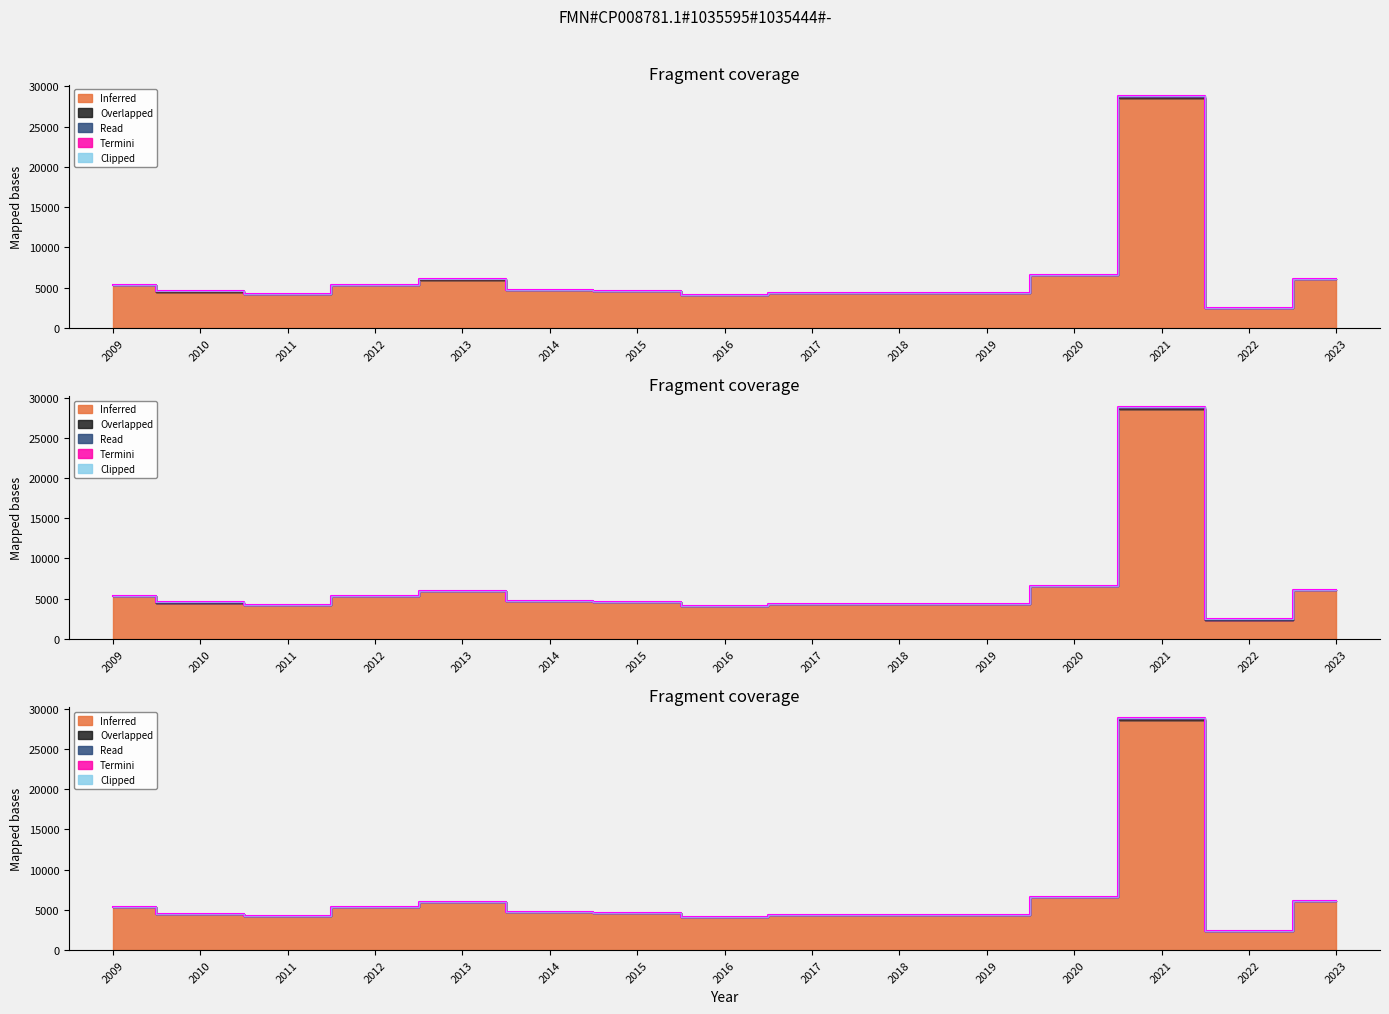

Reading left to right, what are all the values shown in this chart?

Inferred: 5300	4500	4200	5300	6000	4700	4600	4100	4350	4300	4300	6600	28600	2400	6100
Overlapped: 32	45	41	39	36	10	51	51	7	43	5	33	51	61	1
Read: 165	230	300	350	100	145	175	270	130	370	140	140	2000	170	170
Termini: 110	400	115	270	220	105	110	160	95	145	110	280	2000	115	110
Clipped: 15	16	12	18	10	10	9	9	12	18	11	13	51	61	1